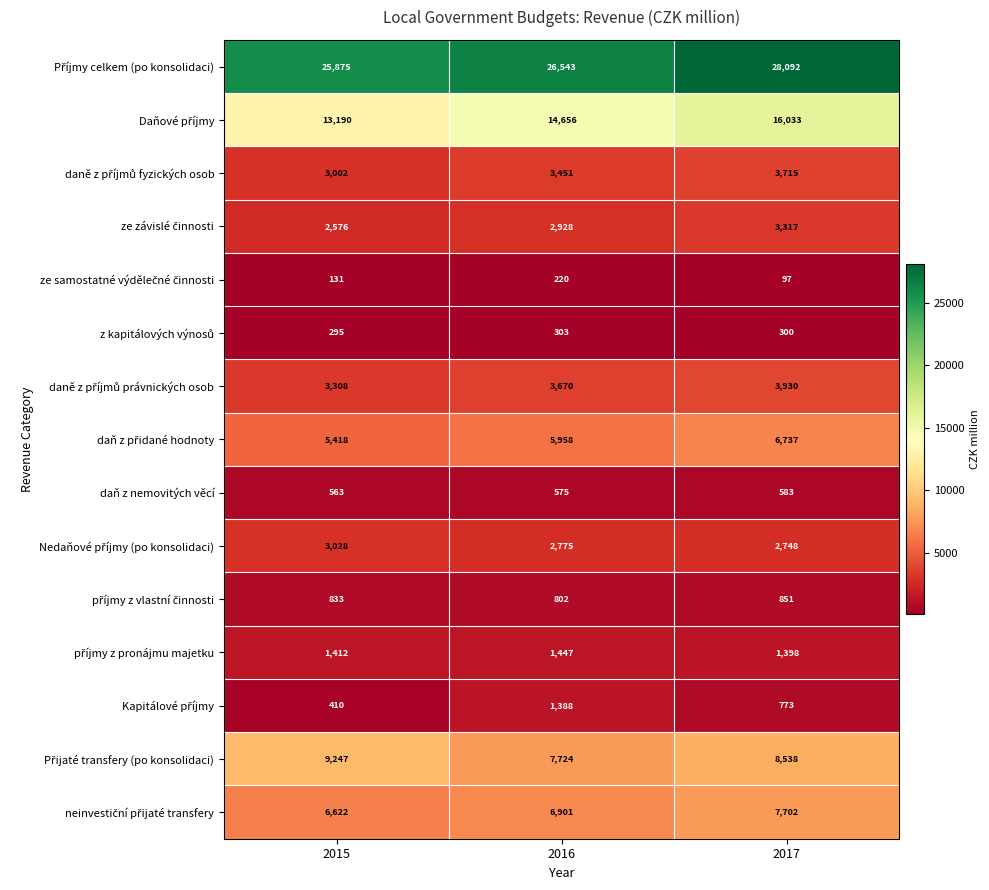

At how many categories does at least one series exceed 20895?

3